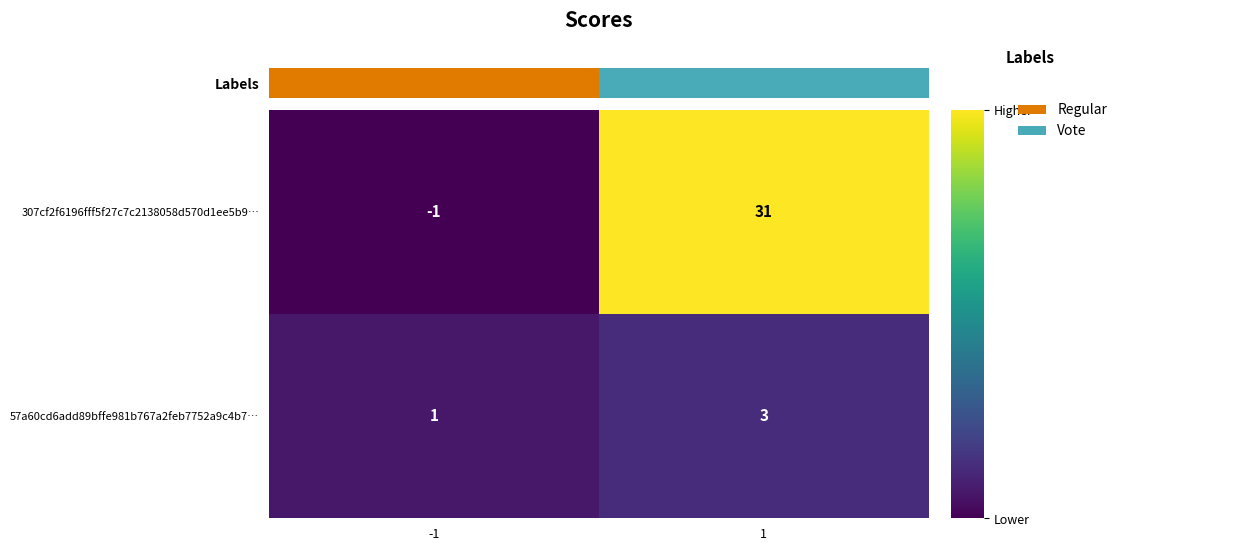

Rank the series by their average value, from lowest to highest.

57a60cd6add89bffe981b767a2feb7752a9c4b7…, 307cf2f6196fff5f27c7c2138058d570d1ee5b9…